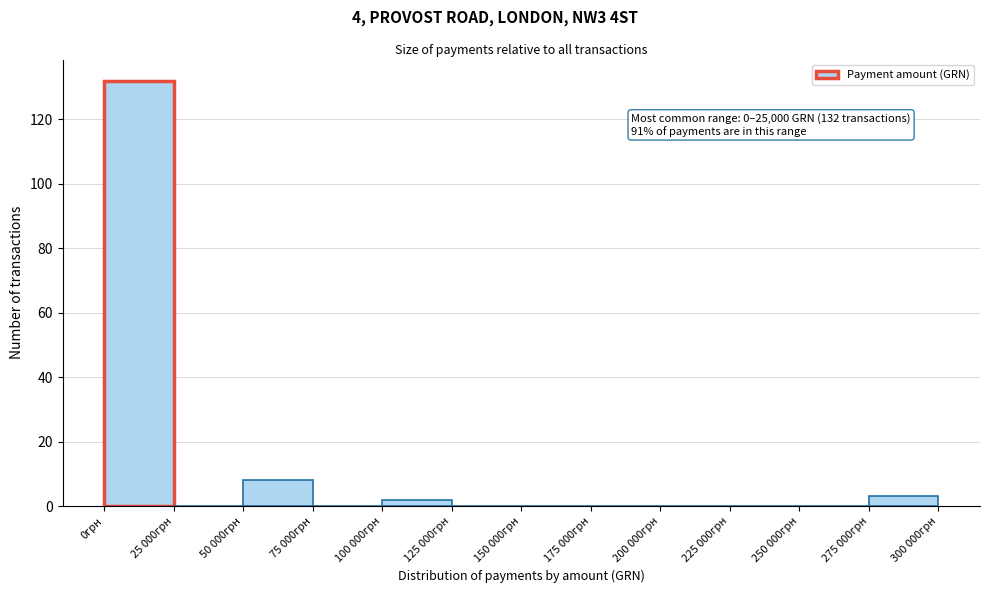

Reading right to left, what are all the values shown in this chart?

275 000грн=3	250 000грн=0	225 000грн=0	200 000грн=0	175 000грн=0	150 000грн=0	125 000грн=0	100 000грн=2	75 000грн=0	50 000грн=8	25 000грн=0	0грн=132